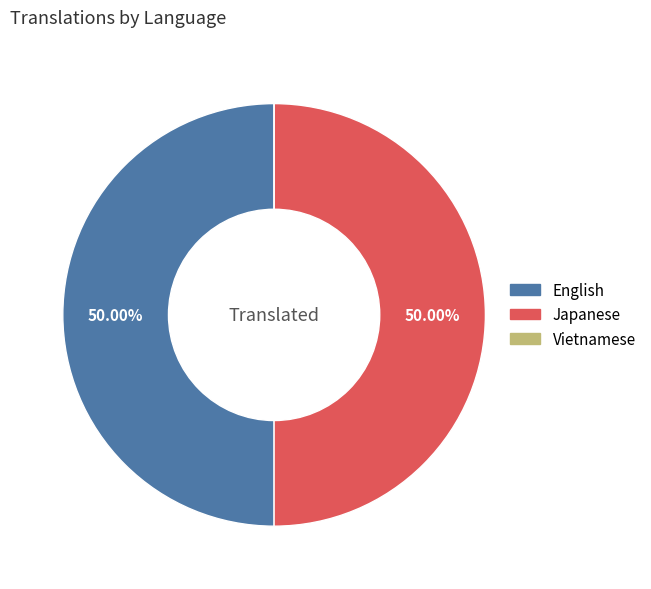

How many segments does this pie chart have?

3